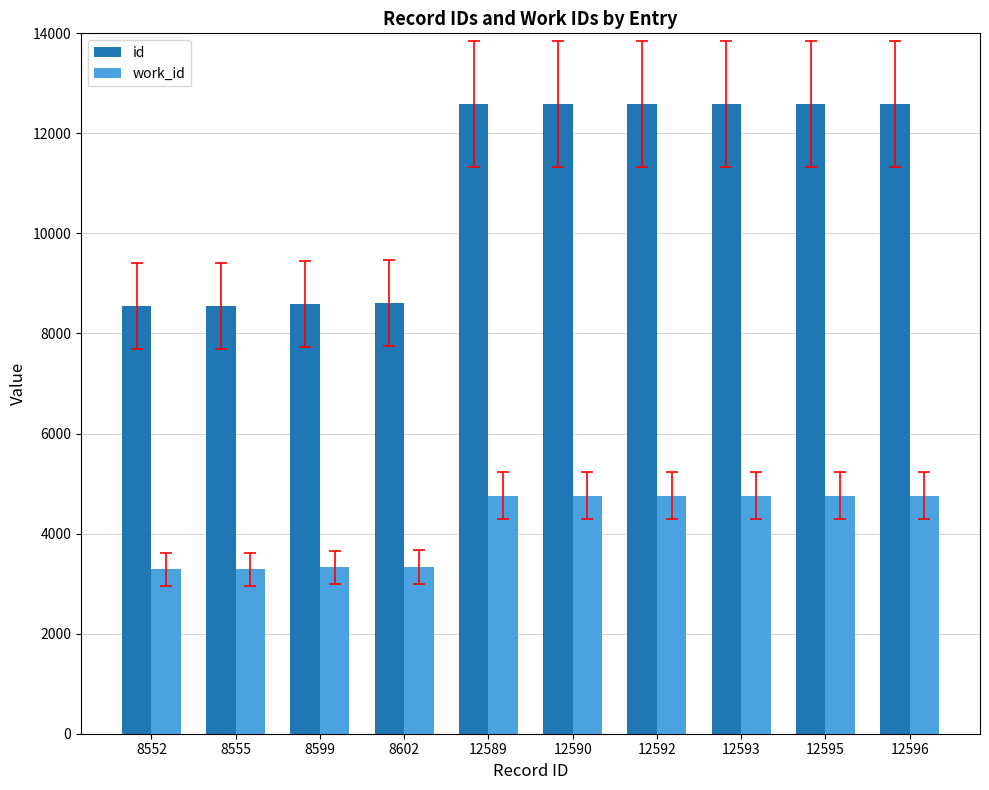

List the series in order of their peak value, highest first.

id, work_id